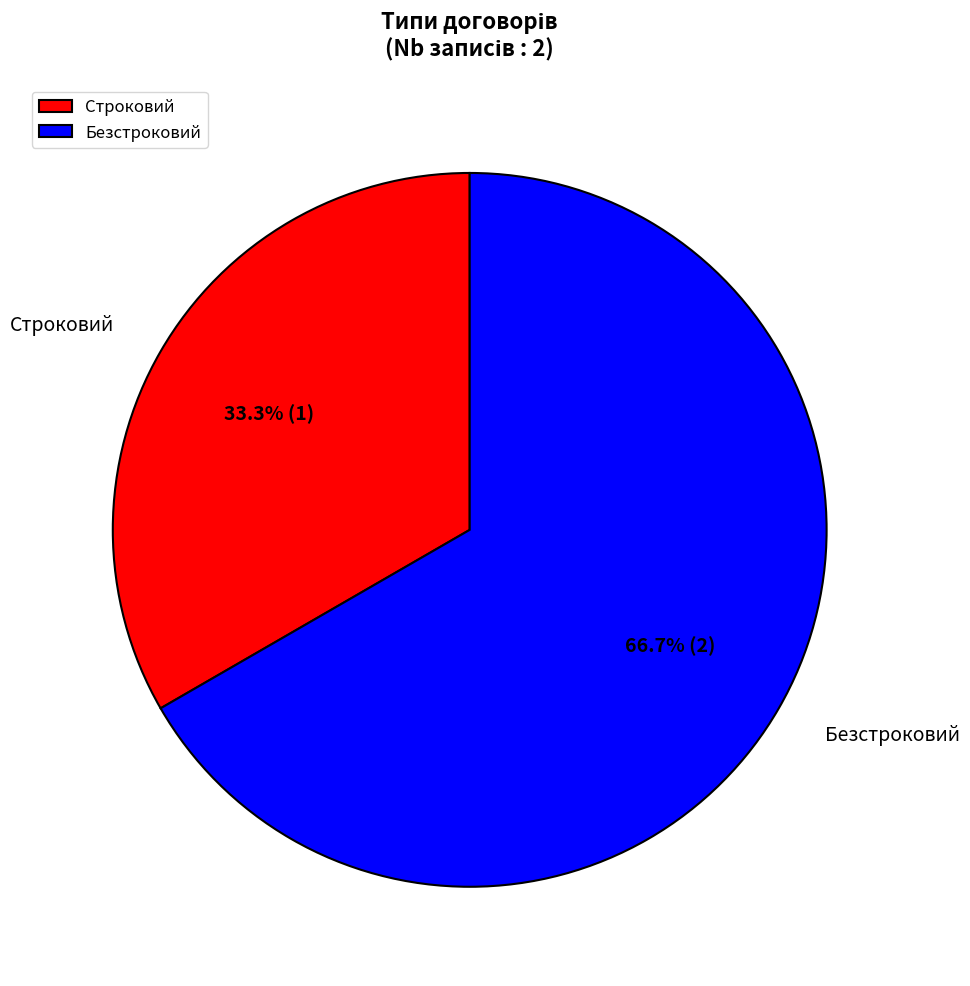

How many slices are in this pie chart?

2